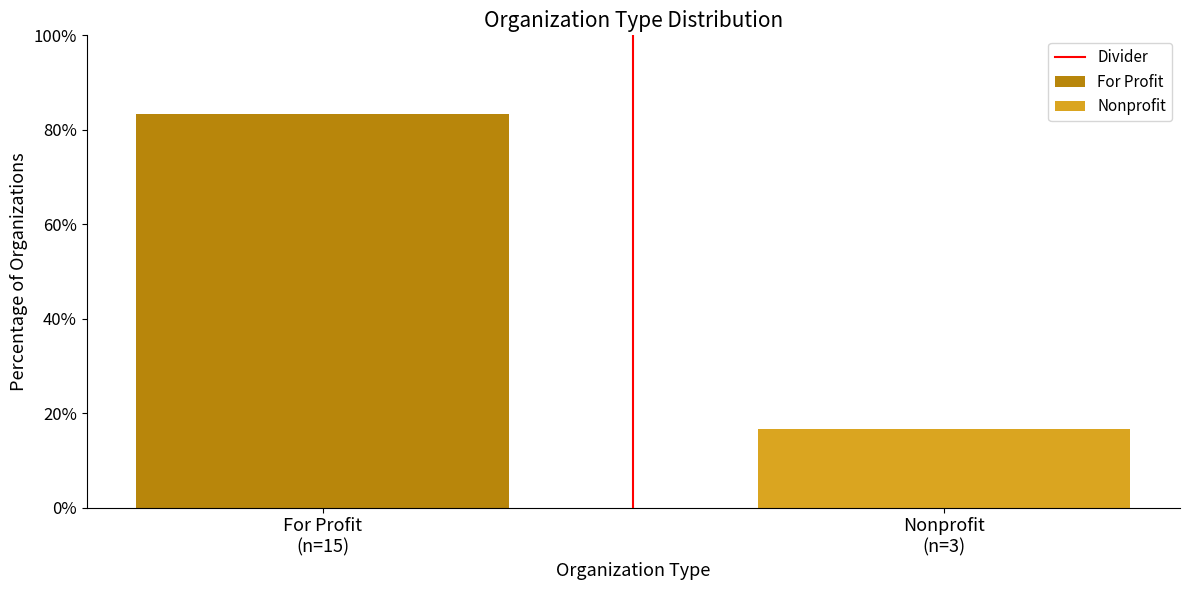

How many categories are shown in the chart?

1